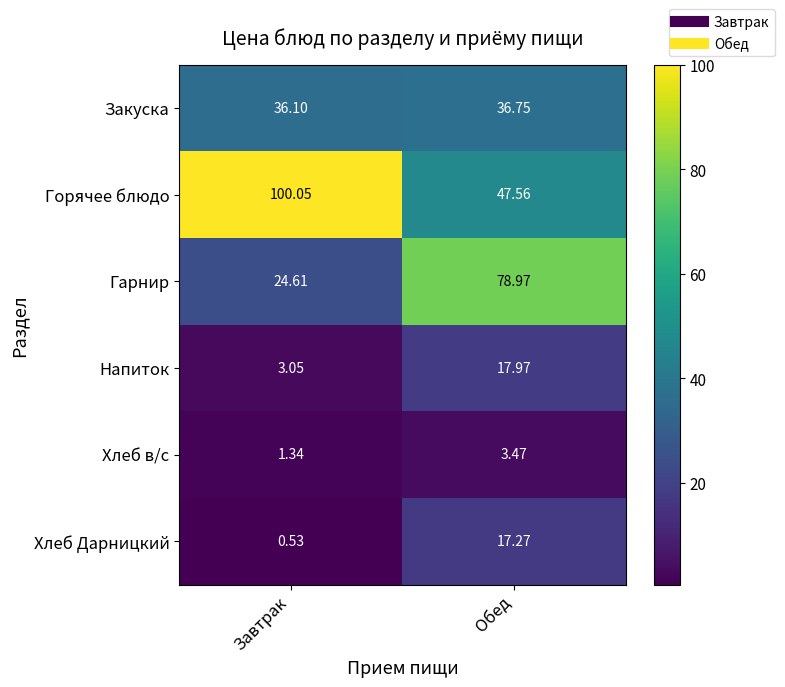

Which series has the largest total across all categories?

Горячее блюдо